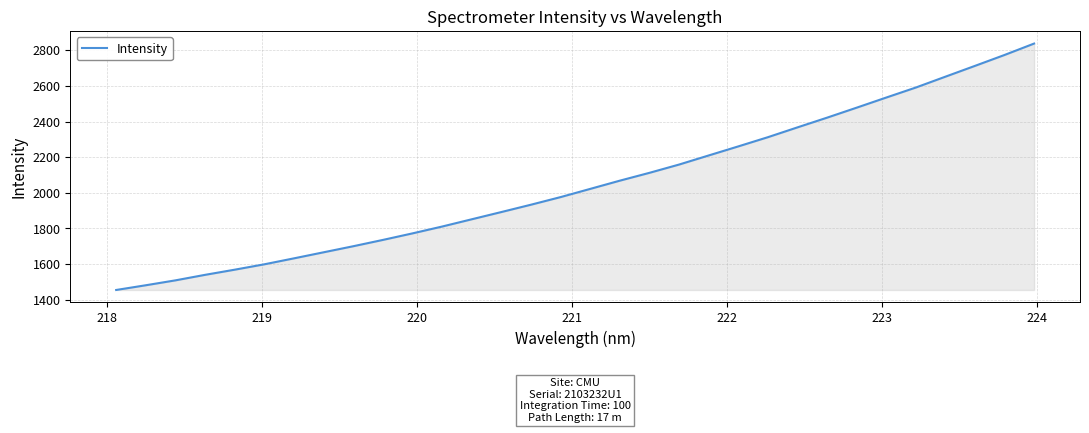

What is the difference between the maximum and minimum values?

1382.0